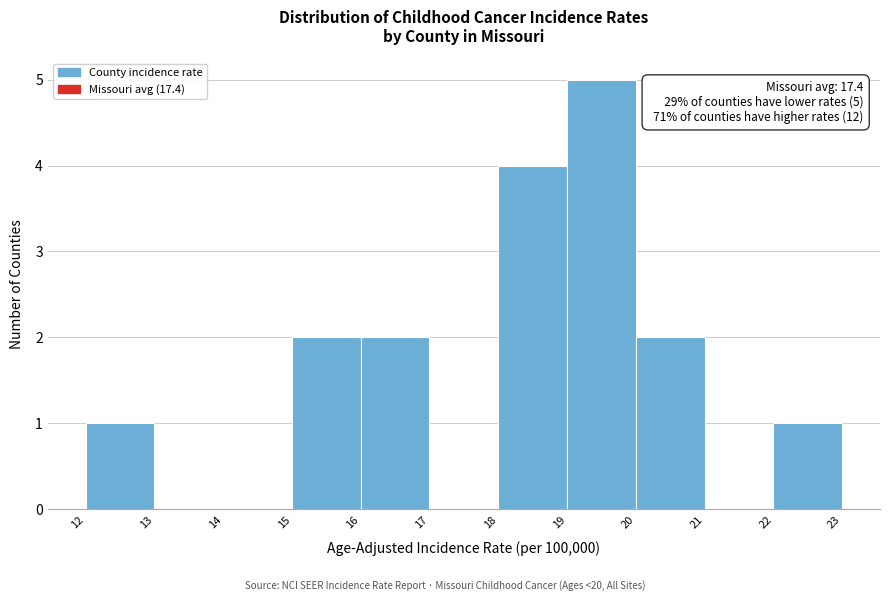

Over which range of the x-axis is the bar tallest?

19 to 20